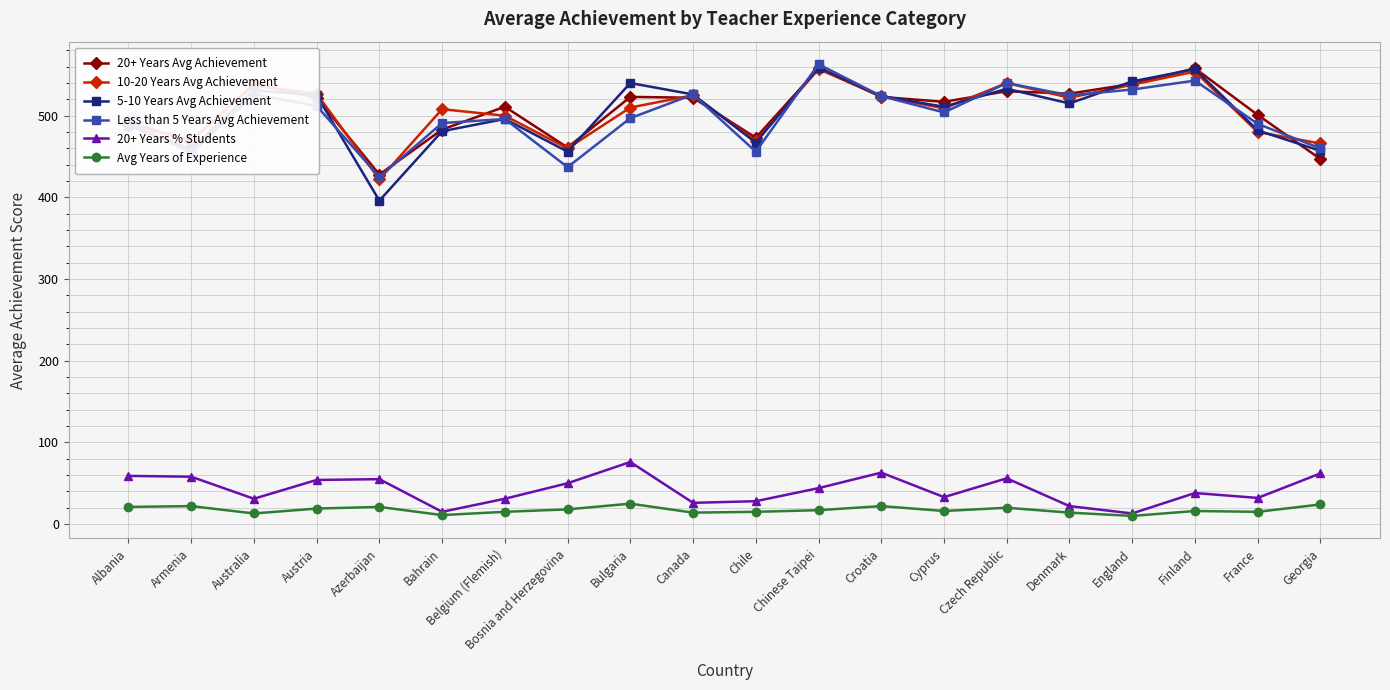

In 20+ Years % Students, how many points are lower than both neighbors (excluding endpoints)?

6